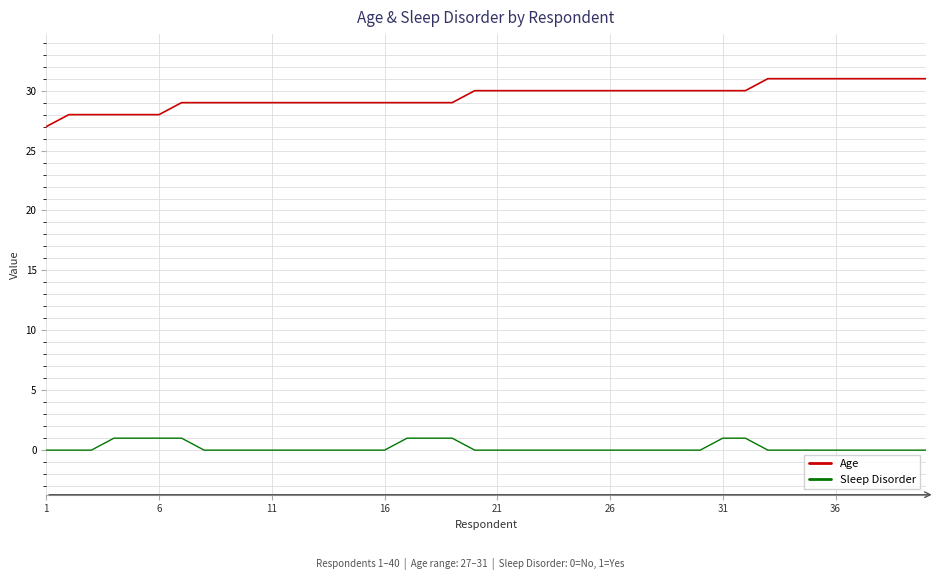

What is the greatest value displayed?

31